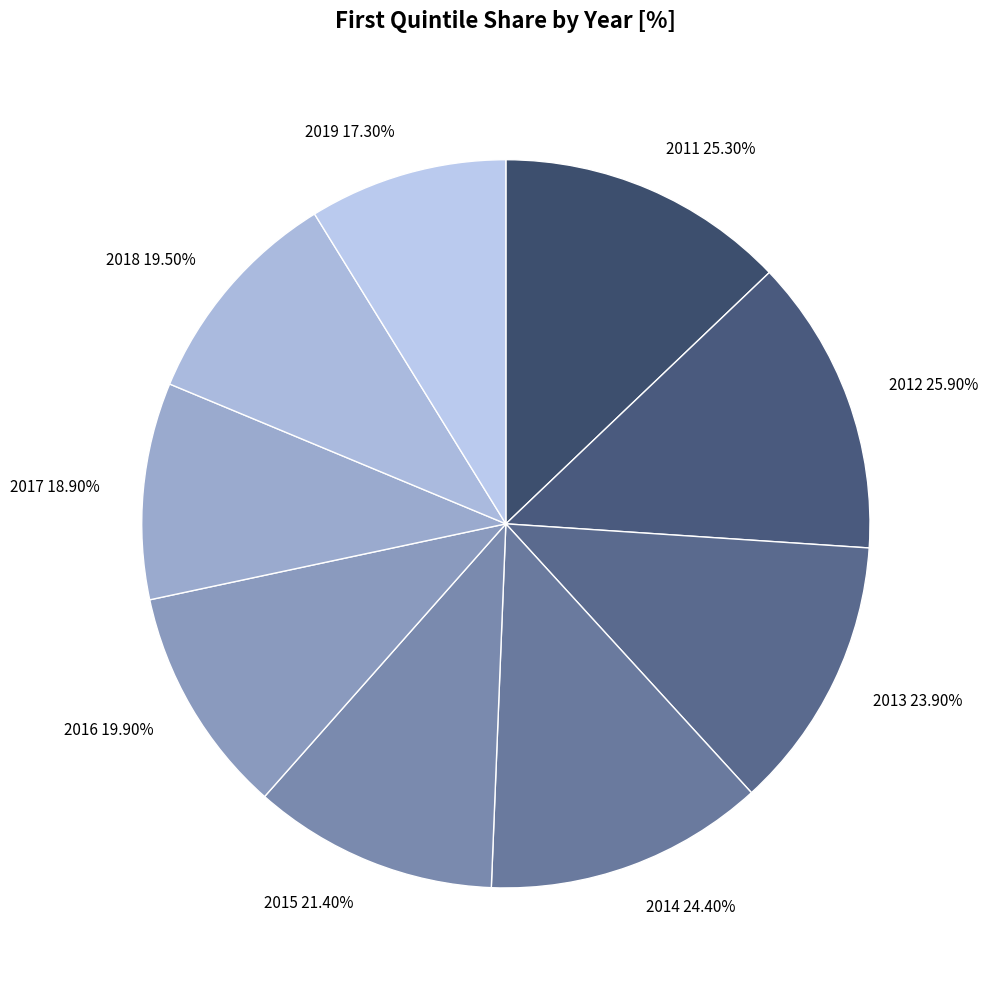

Is the sum of 2017 and 2014 greater than half?

No